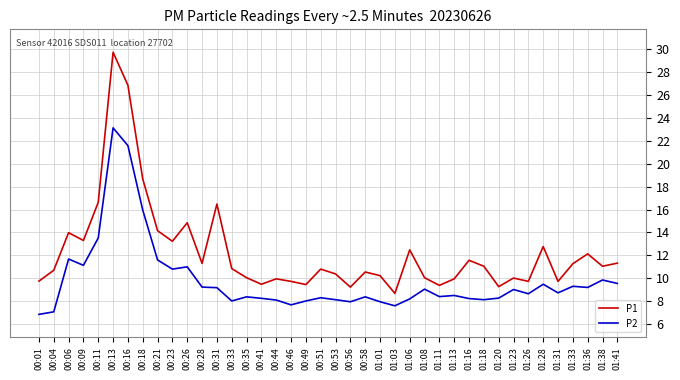

What is the total value across all series at 01:18?

19.2